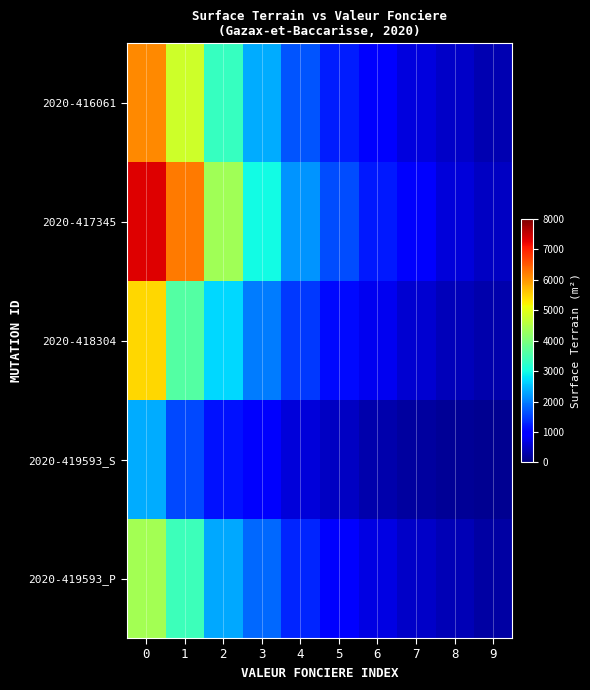

What is the total value across all series at 4?

7265.9